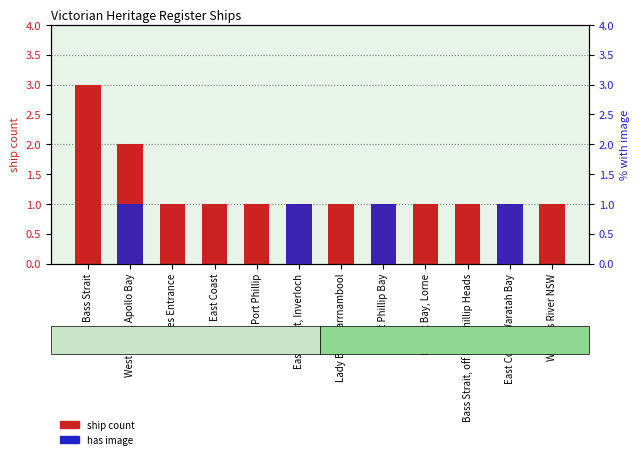

How many values in the ship count series exceed 1?

2